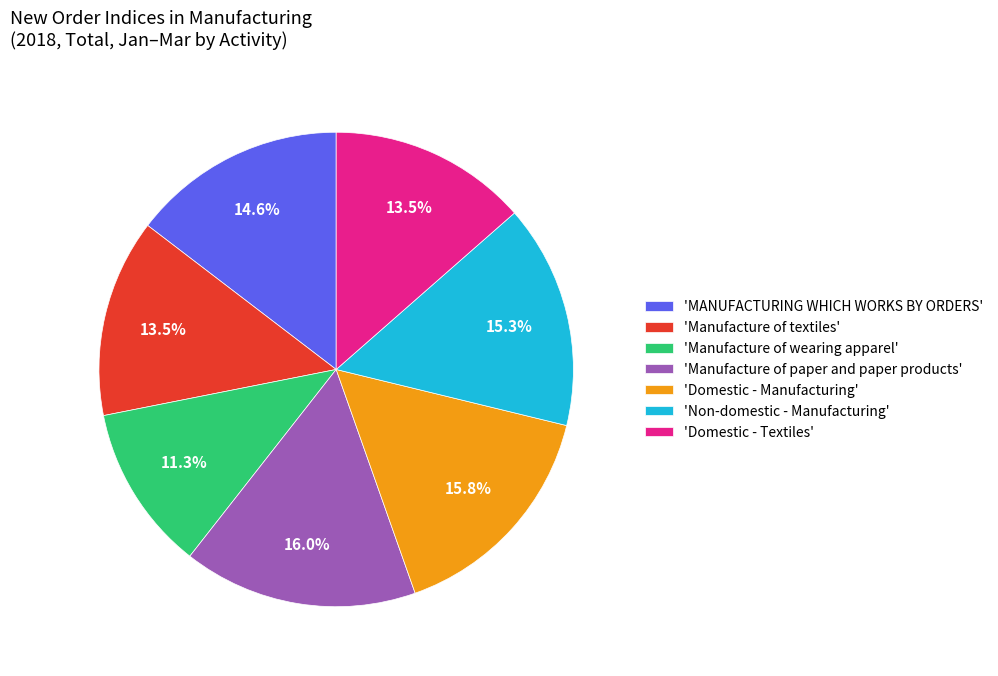

Which category has the smallest portion of the pie?

'Manufacture of wearing apparel'